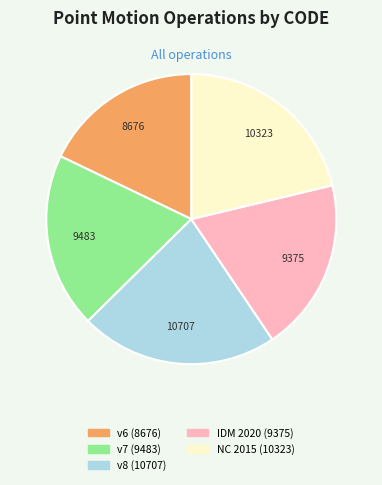

True or false: NC 2015 (10323) accounts for 21% of the total.

True